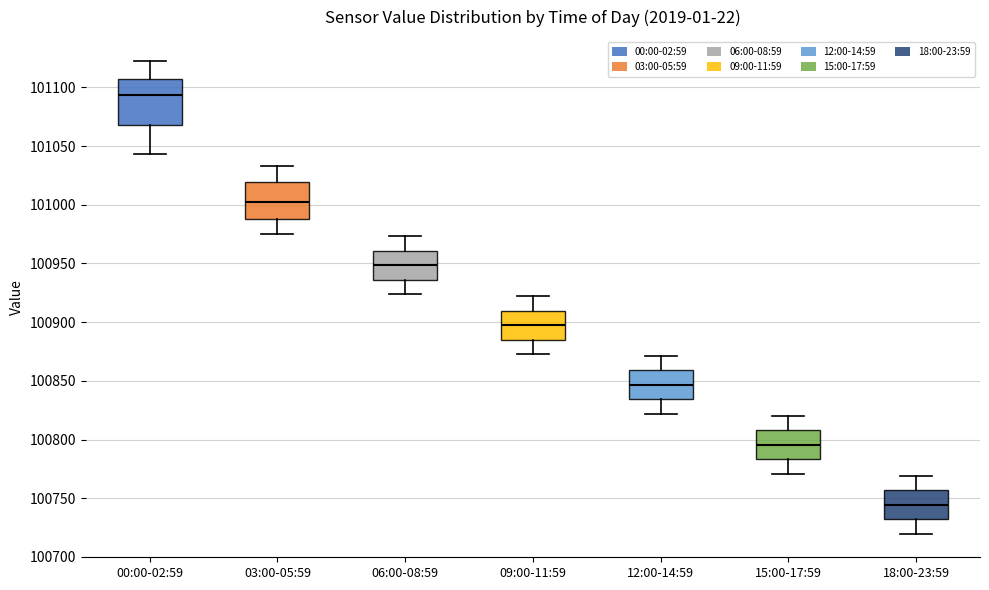

Reading left to right, read every box against the y-axis: the position of its median line, the range the box covers, and the ends of its whiskers. The values are not printed on the chart, so give them approximately, as read against the axis.

00:00-02:59: median 101095, box 101070 to 101105, whiskers 101045 to 101125
03:00-05:59: median 101005, box 100990 to 101020, whiskers 100975 to 101035
06:00-08:59: median 100950, box 100935 to 100960, whiskers 100925 to 100975
09:00-11:59: median 100900, box 100885 to 100910, whiskers 100875 to 100920
12:00-14:59: median 100845, box 100835 to 100860, whiskers 100820 to 100870
15:00-17:59: median 100795, box 100785 to 100810, whiskers 100770 to 100820
18:00-23:59: median 100745, box 100730 to 100755, whiskers 100720 to 100770